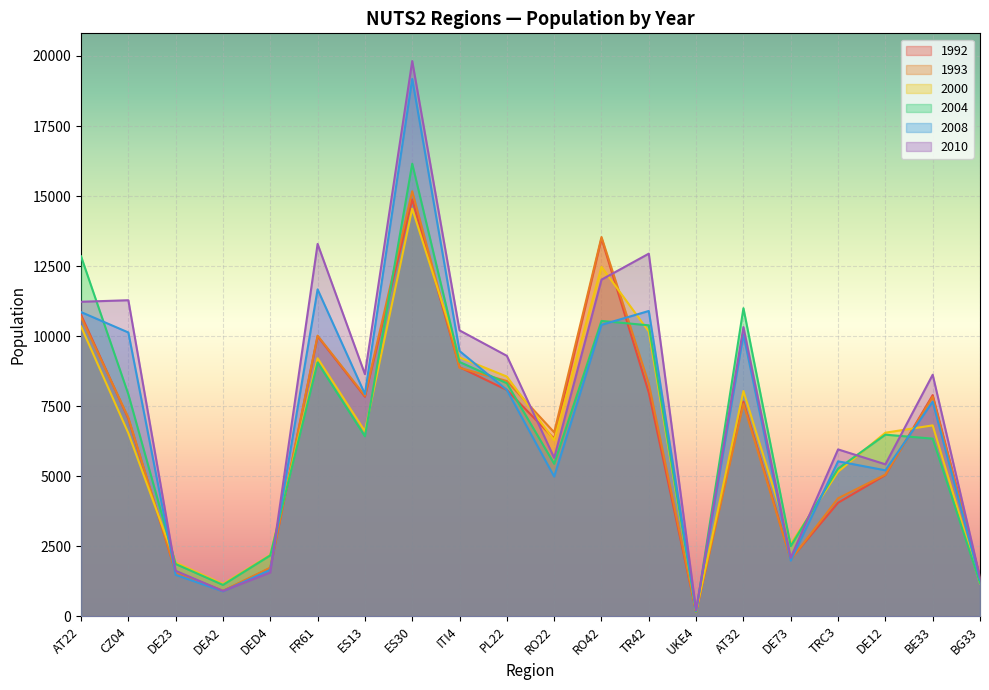

Count the number of categories in the chart.

20